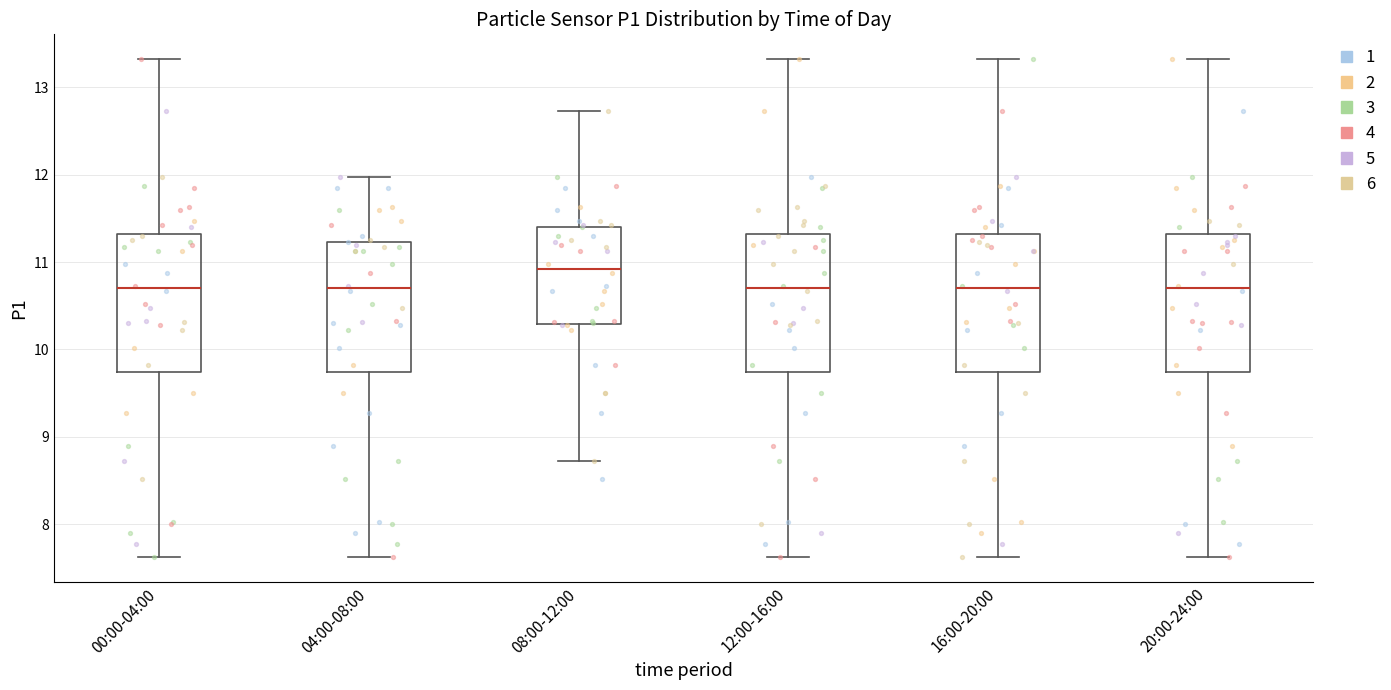

Which box's median line is the highest?

08:00-12:00